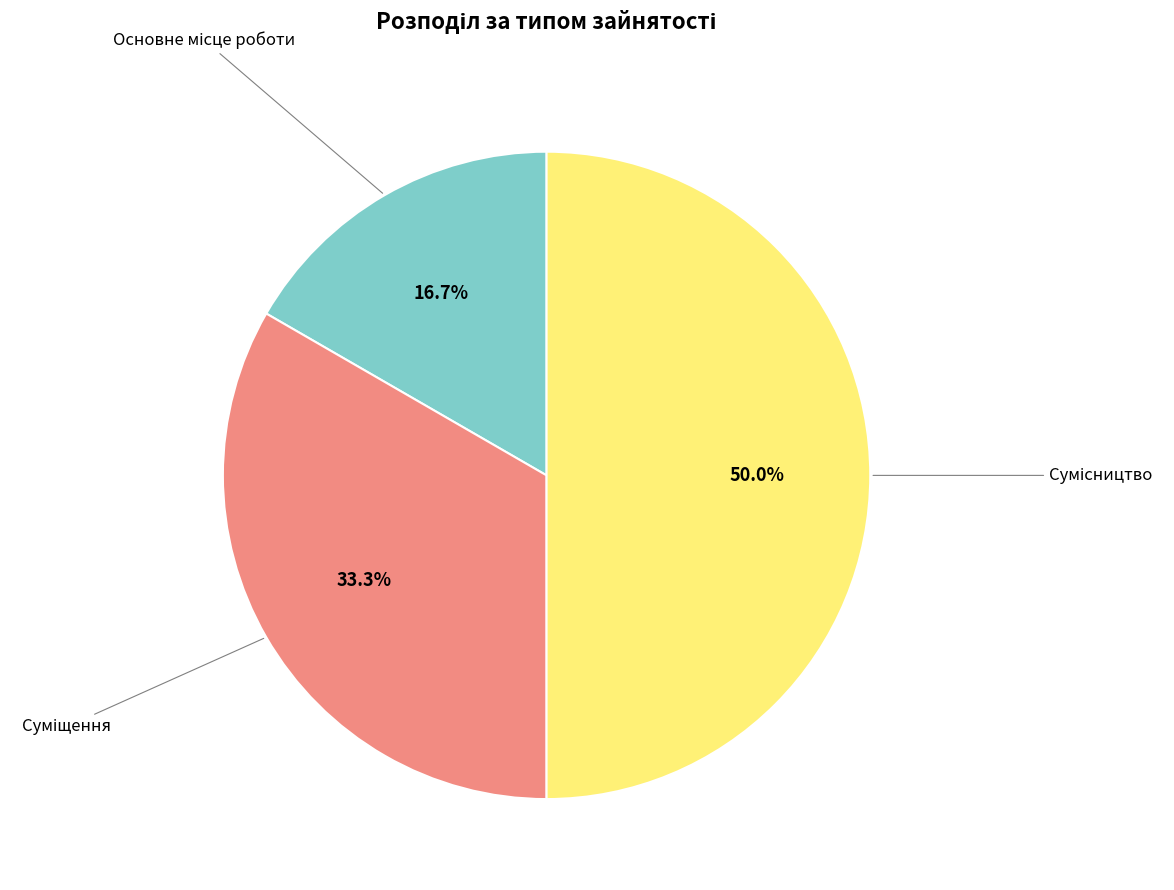

Count the number of slices in the pie.

3